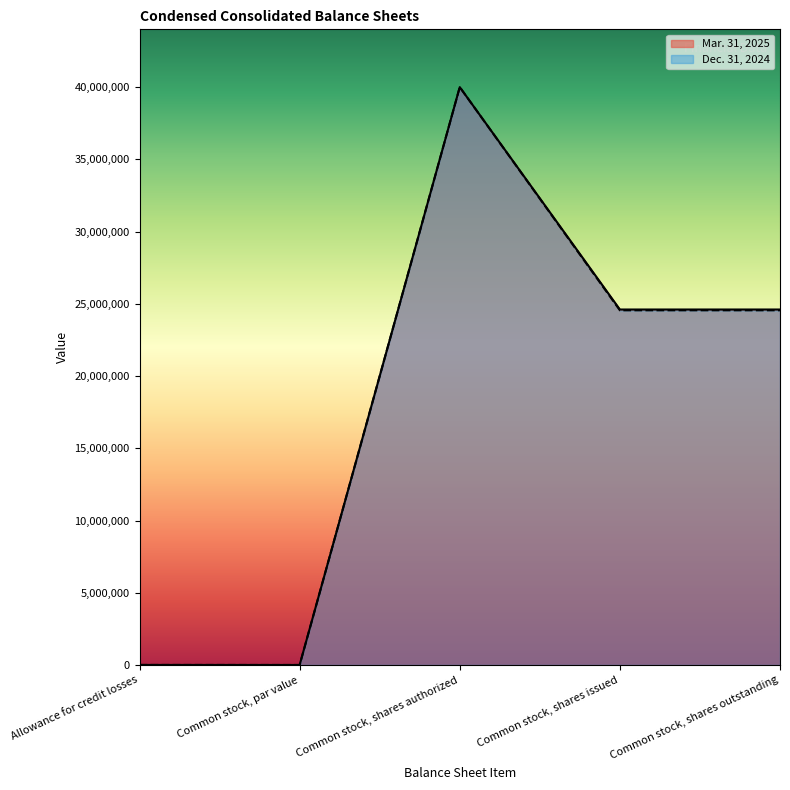

Between Common stock, par value and Common stock, shares outstanding, which series saw the biggest shift?

Mar. 31, 2025